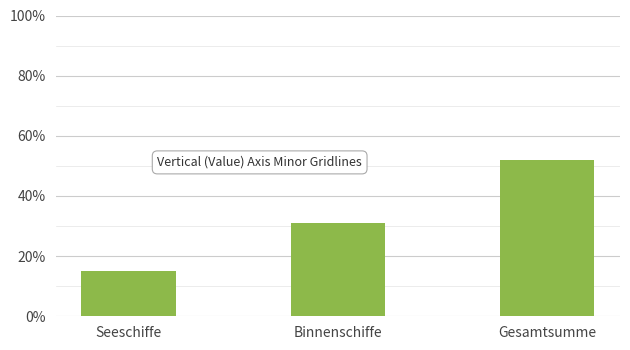

The chart shows a value of 0.3 at Binnenschiffe. True or false?

True